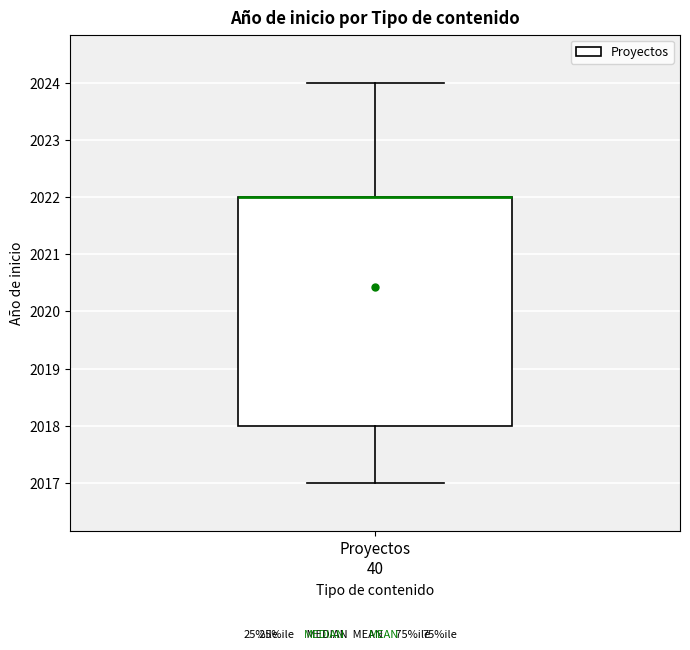

Where does the lower whisker of the box for Proyectos 40 end on the y-axis? The values are not printed on the chart, so give them approximately, as read against the axis.

2017